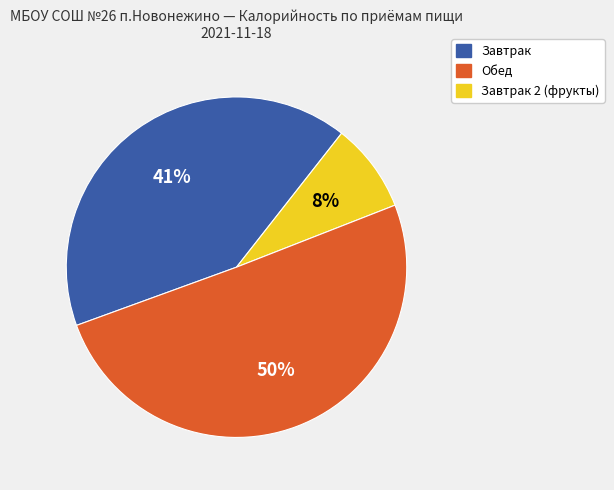

To the nearest percent, what is the average slice percentage?

33%